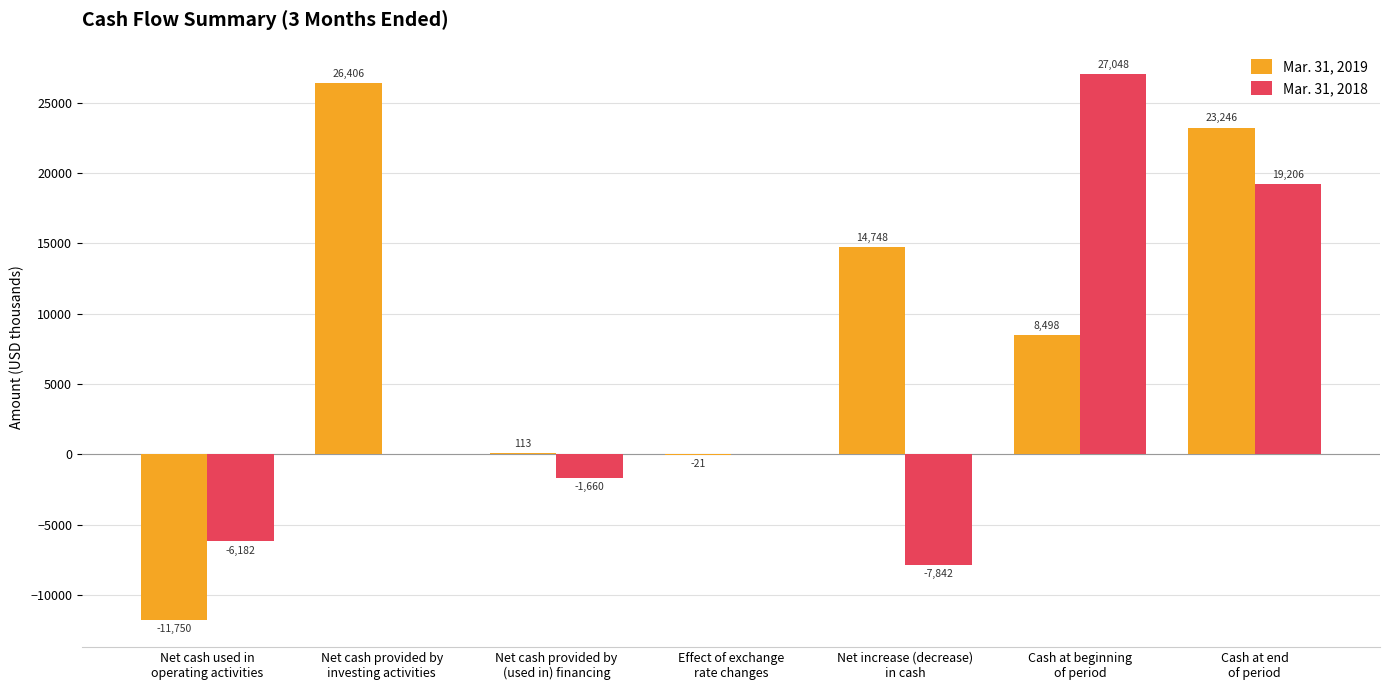

How many groups of bars are there?

7